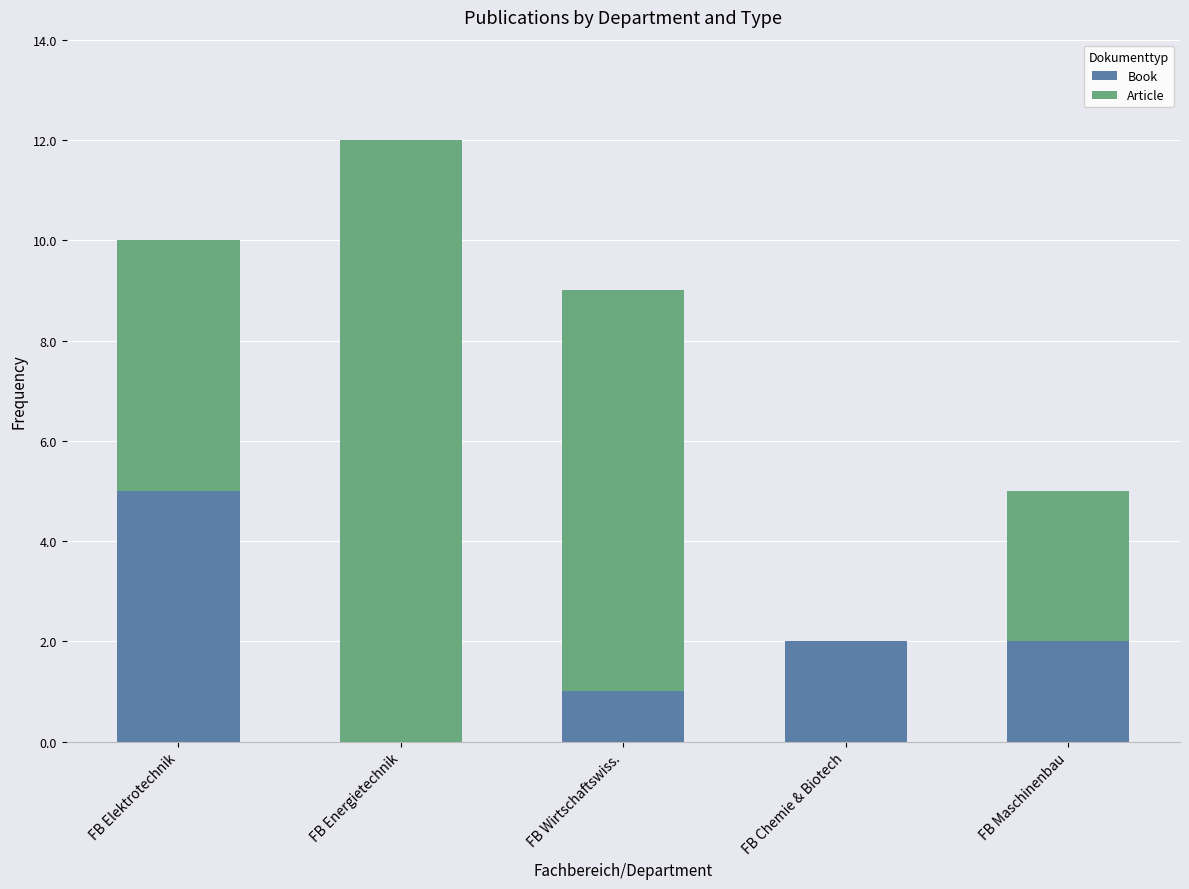

What is the maximum value for Book?

5